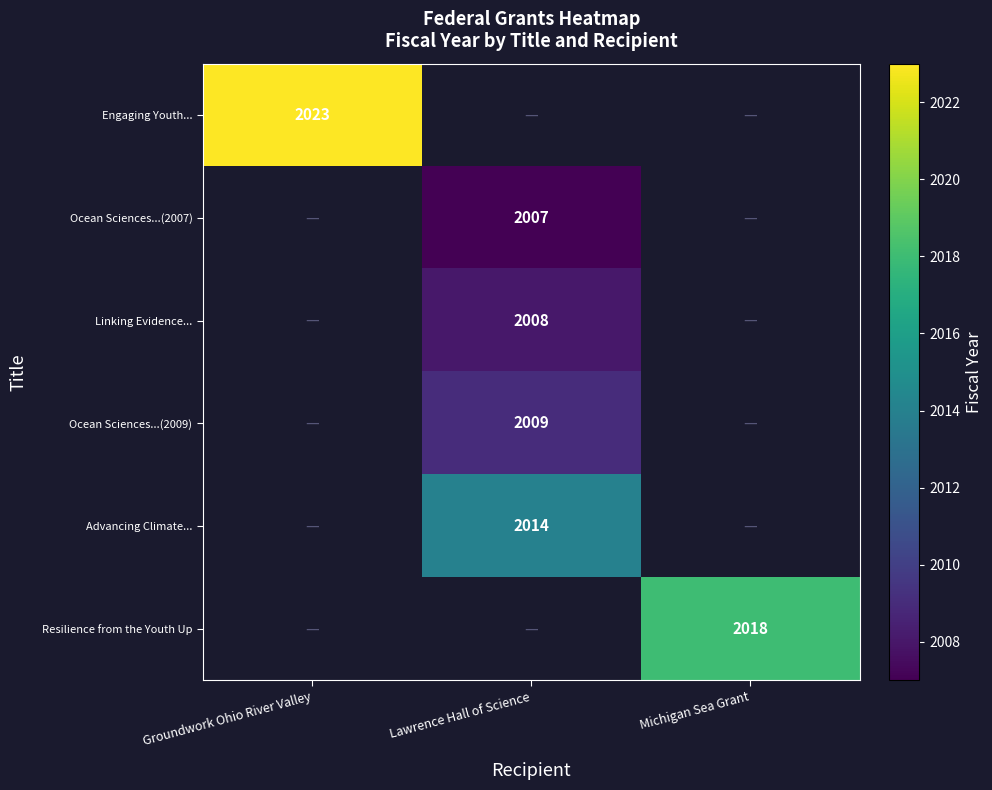

At which category does the chart reach its peak across all series?

Groundwork Ohio River Valley